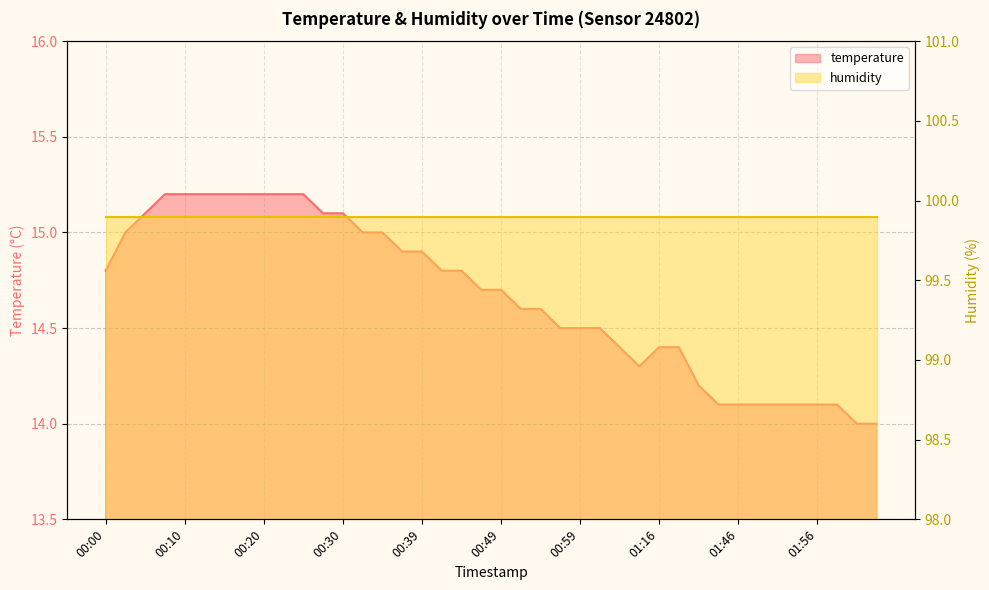

What is the change in value from 00:34 to 00:49?

-0.3